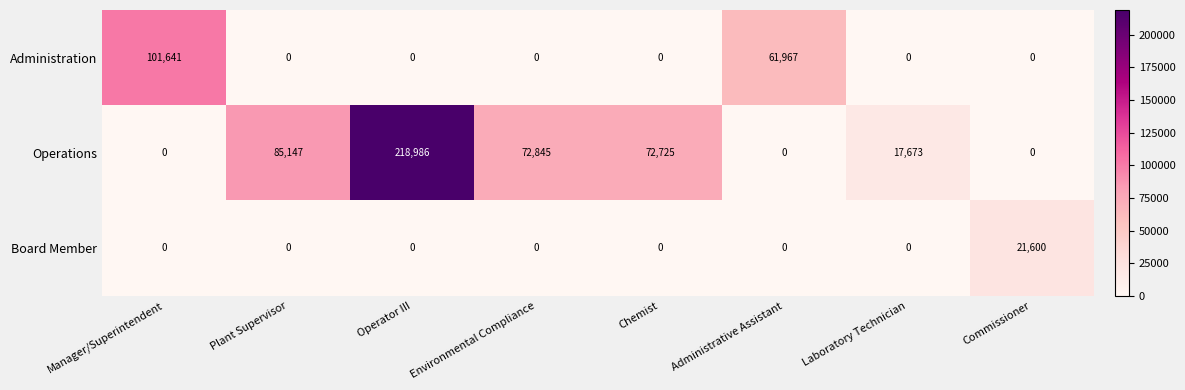

Which series changed the most between Environmental Compliance and Chemist?

Operations